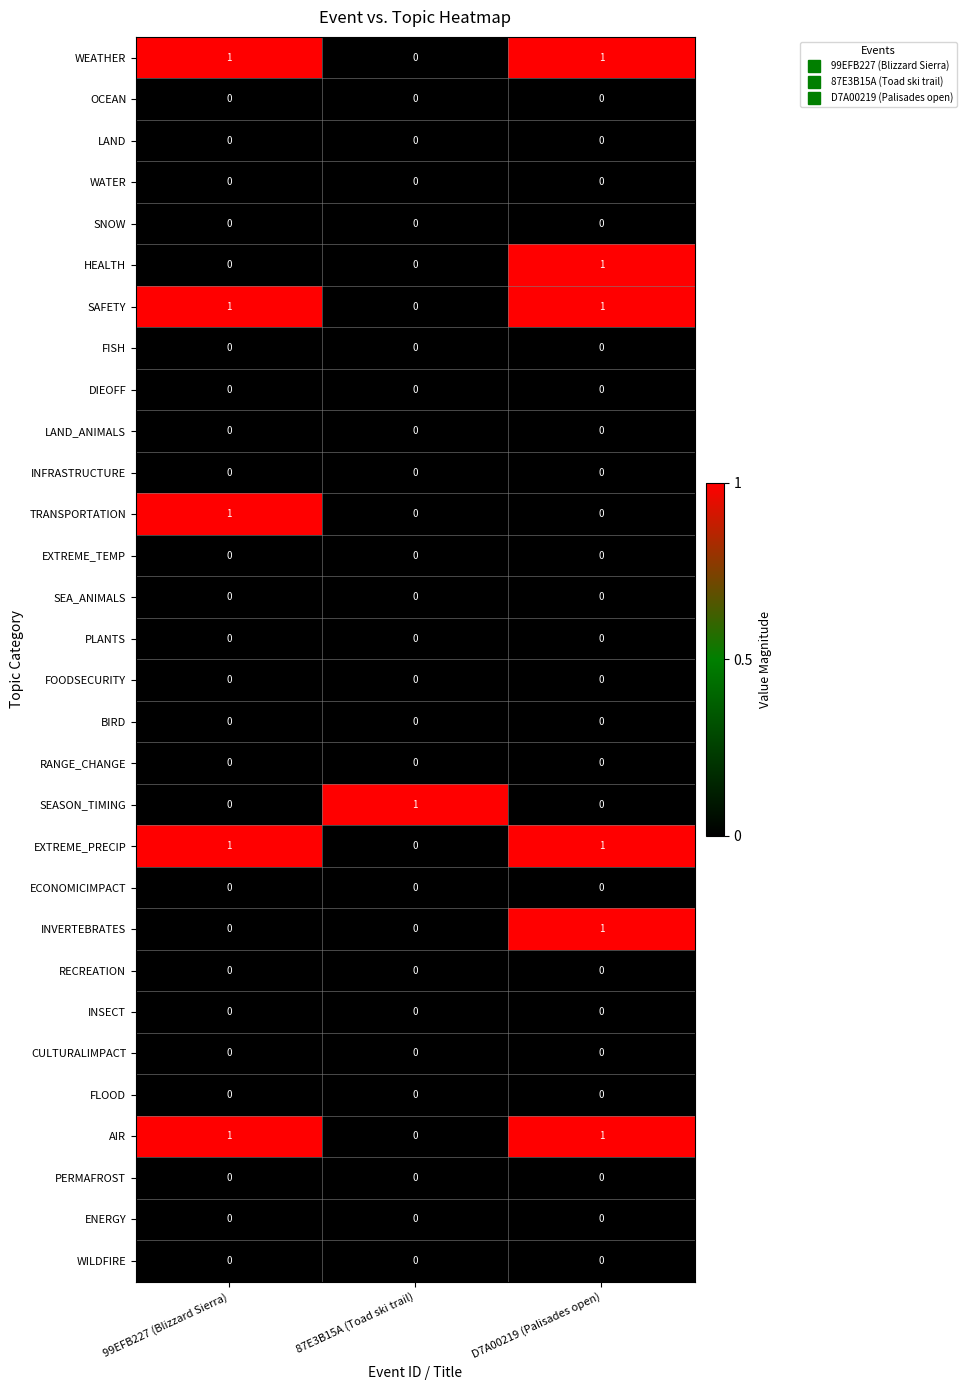

At how many categories does at least one series exceed 0?

3